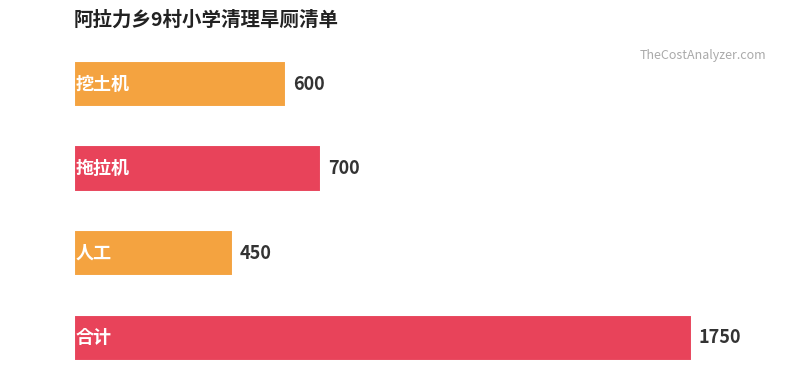

Rank the categories by value from lowest to highest.

人工, 挖土机, 拖拉机, 合计